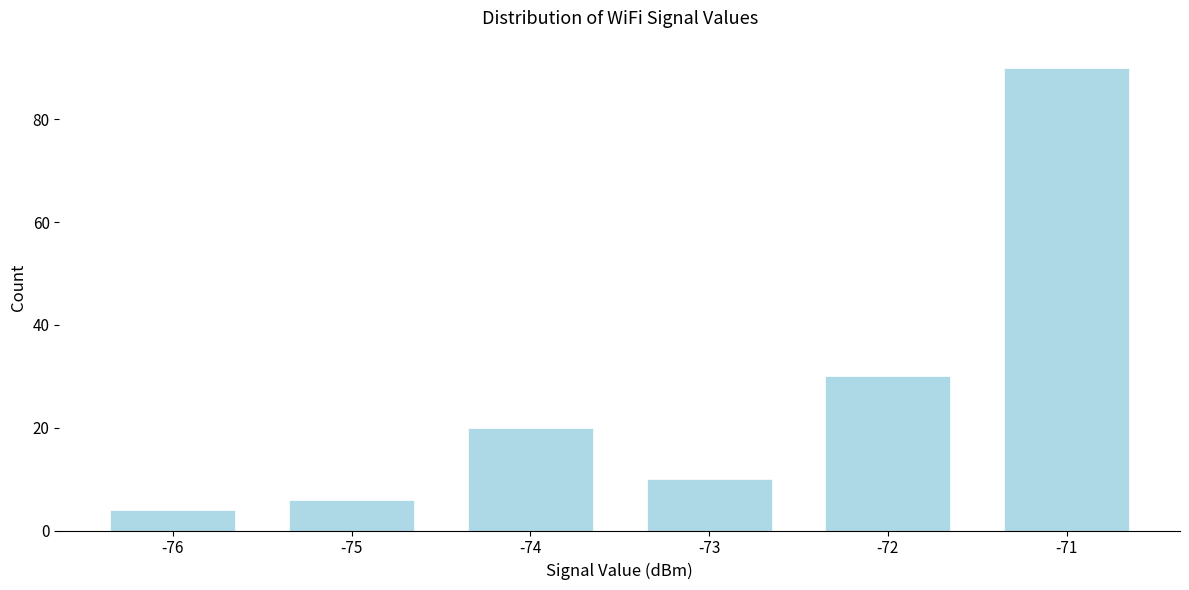

Reading right to left, what are all the values shown in this chart?

90	30	10	20	6	4